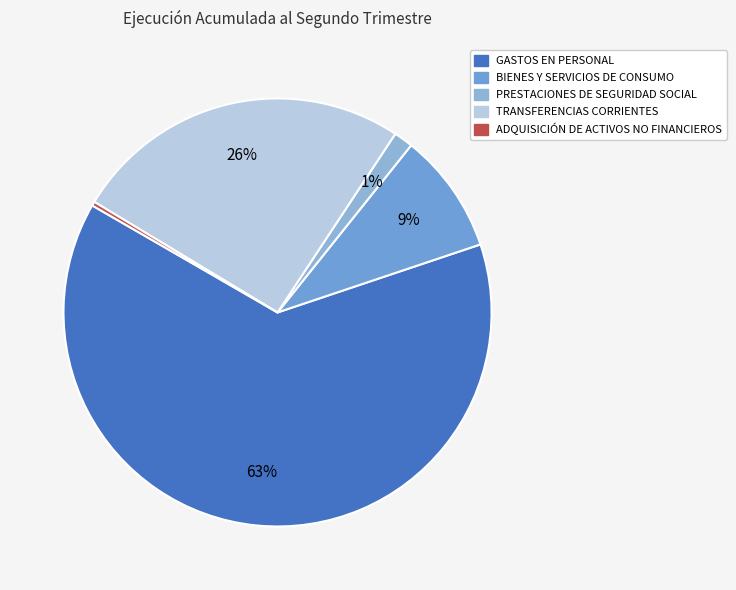

To the nearest percent, what percentage of the pie is BIENES Y SERVICIOS DE CONSUMO?

9%